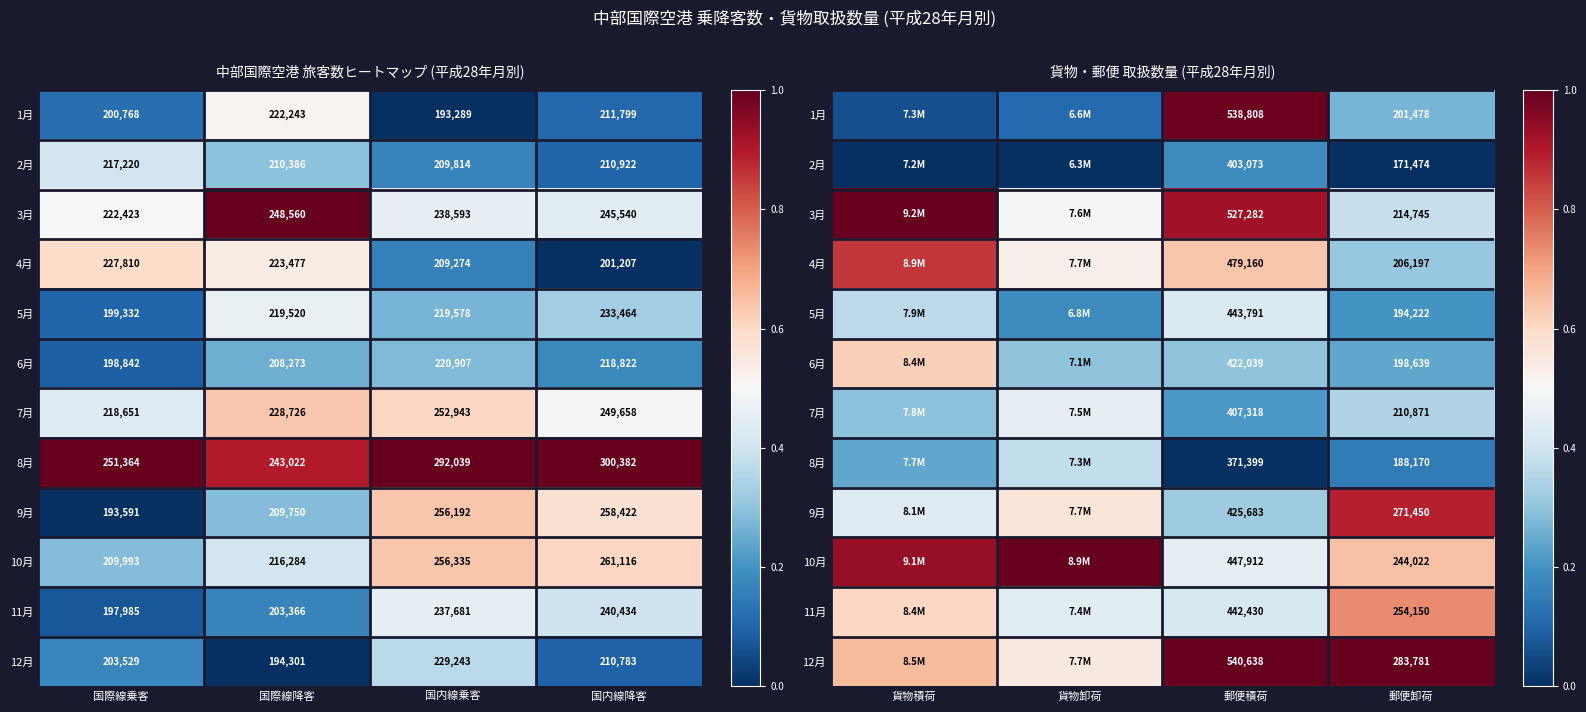

Which has a higher value, 貨物卸荷 or 郵便卸荷?

郵便卸荷